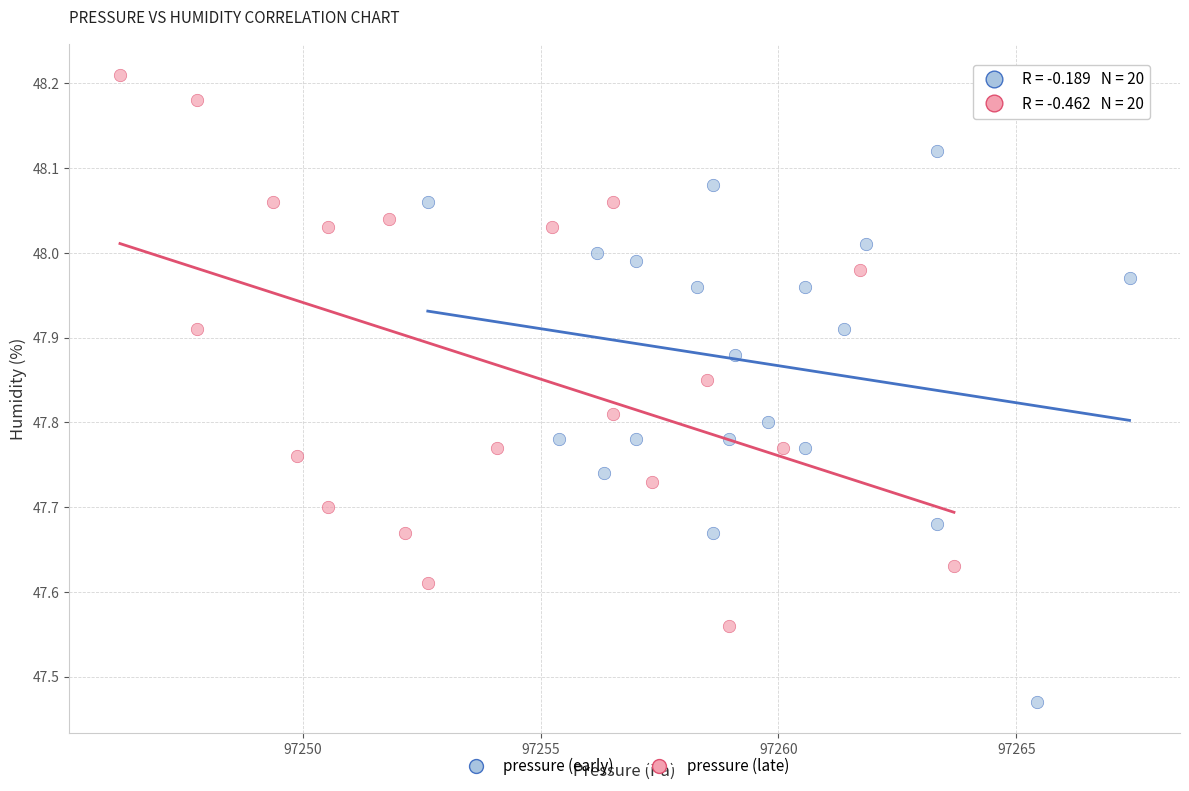

Which series contains the highest Y value?

pressure (late)